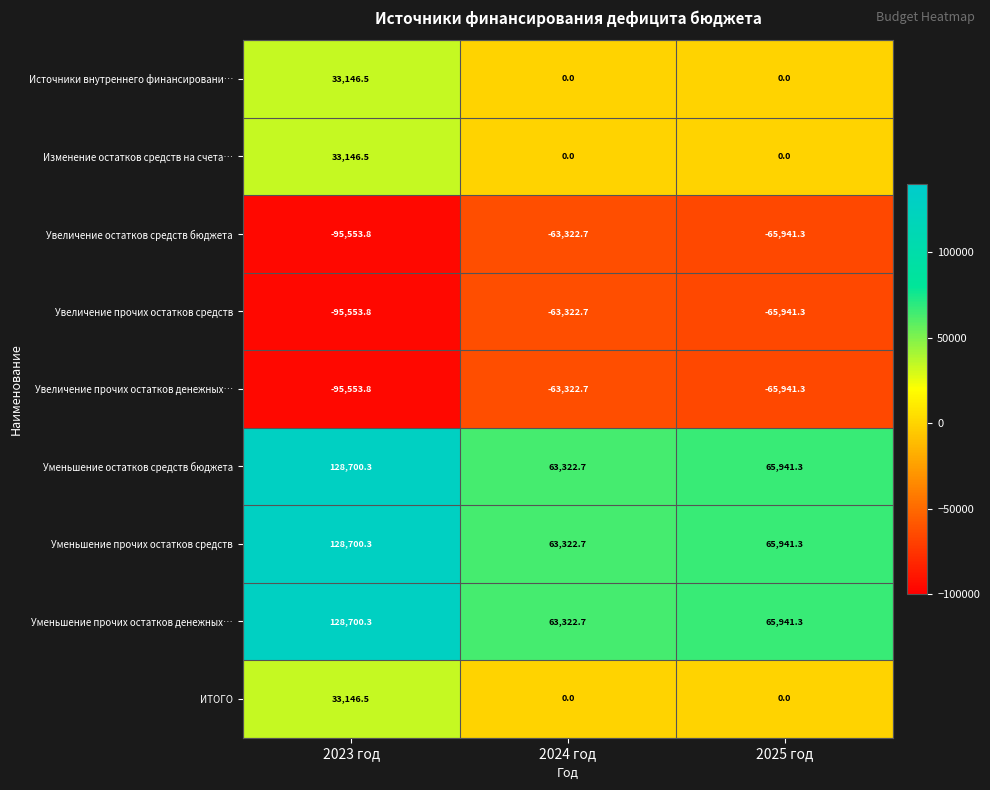

What is the spread (max minus min) of values at 2023 год?

224254.1